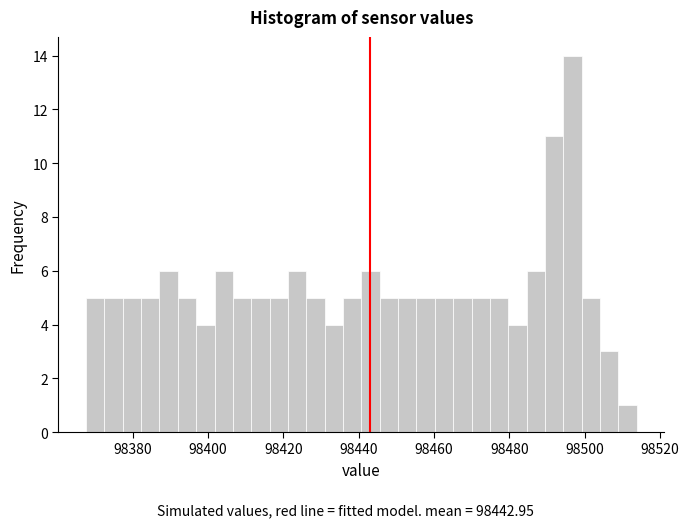

Read against the x-axis, roughly where is the centre of the tallest bar?

98496